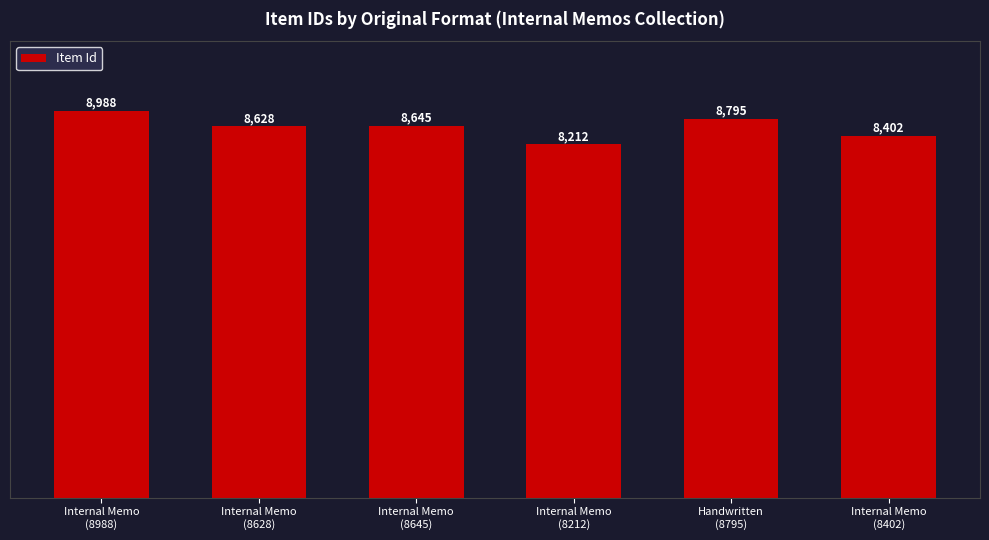

What is the approximate value at Internal Memo
(8988), to the nearest 50?

9000